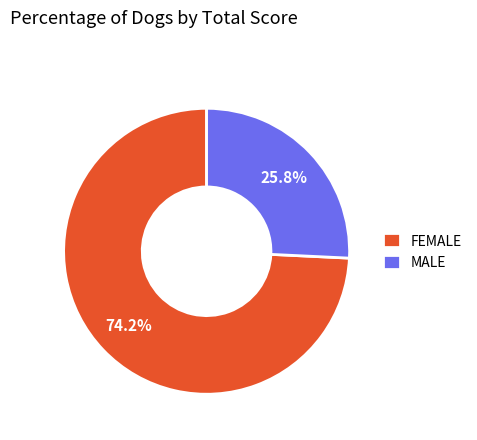

Rank the categories by value from highest to lowest.

FEMALE, MALE